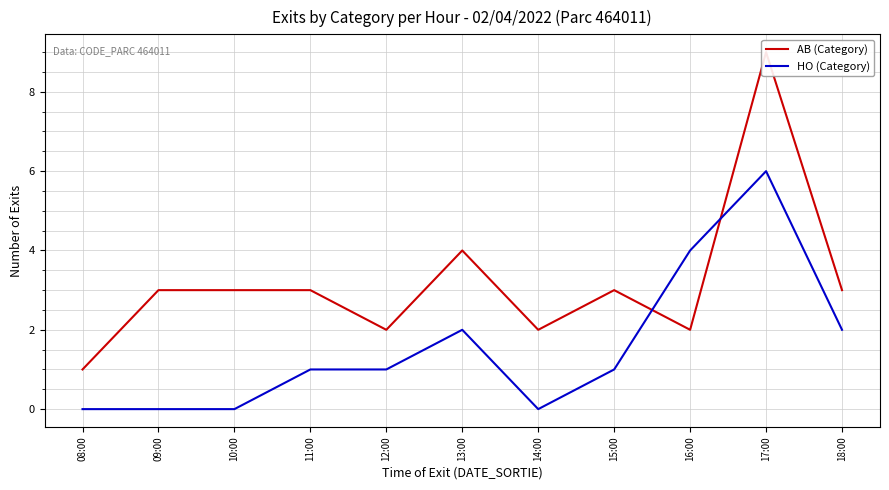

The AB (Category) series shows 3 at 11:00. True or false?

True